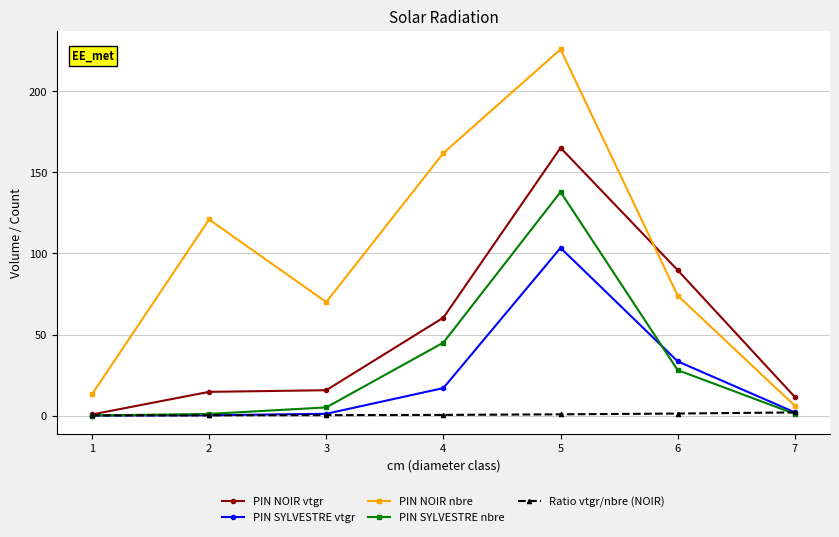

What are all the series names shown in the legend?

PIN NOIR vtgr, PIN SYLVESTRE vtgr, PIN NOIR nbre, PIN SYLVESTRE nbre, Ratio vtgr/nbre (NOIR)